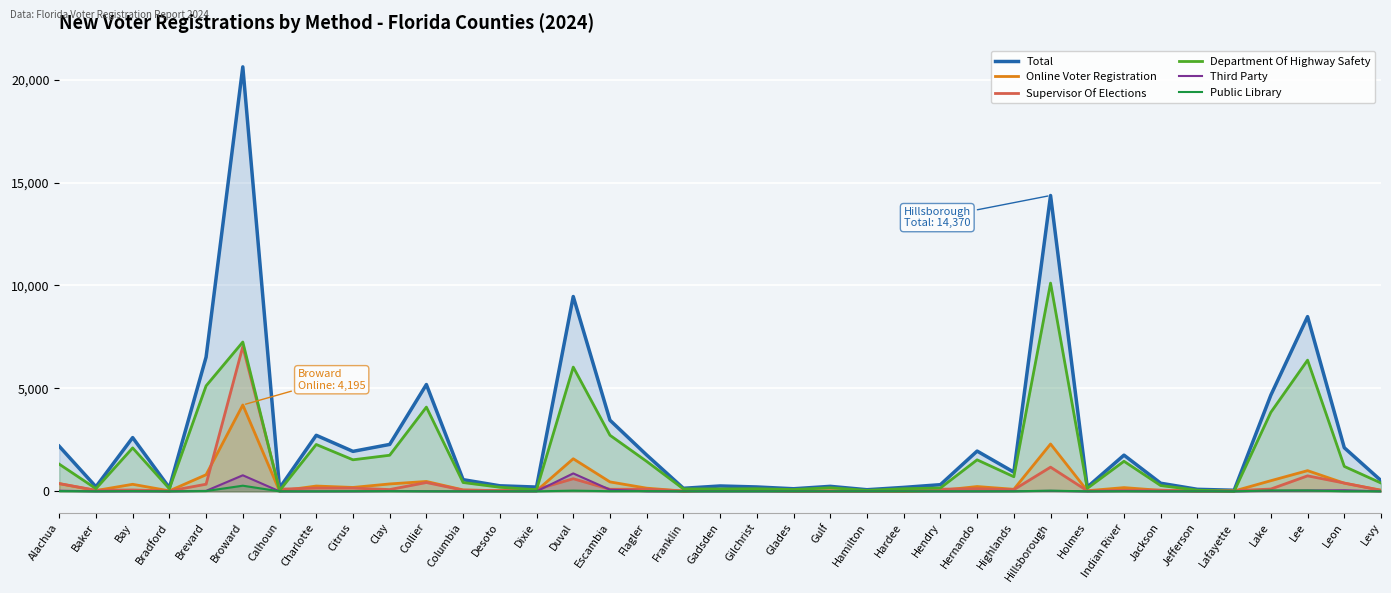

At how many categories does at least one series exceed 794?

18